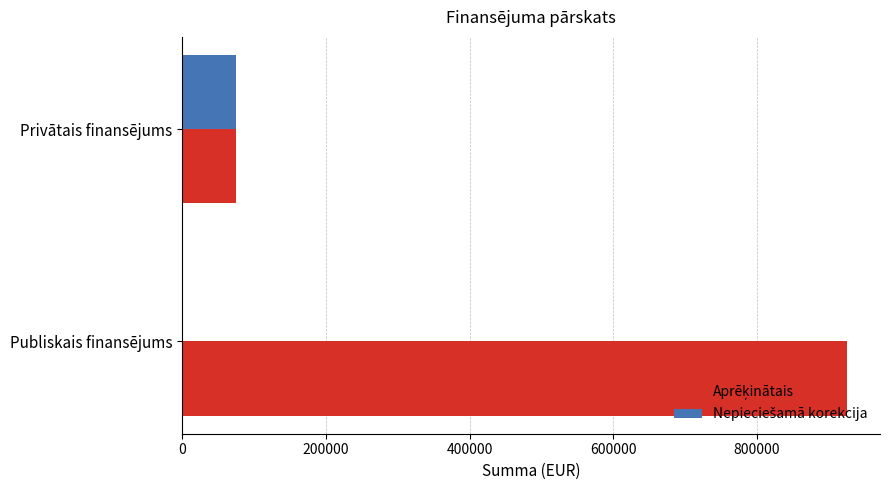

At which category is the sum across all series the highest?

Publiskais finansējums